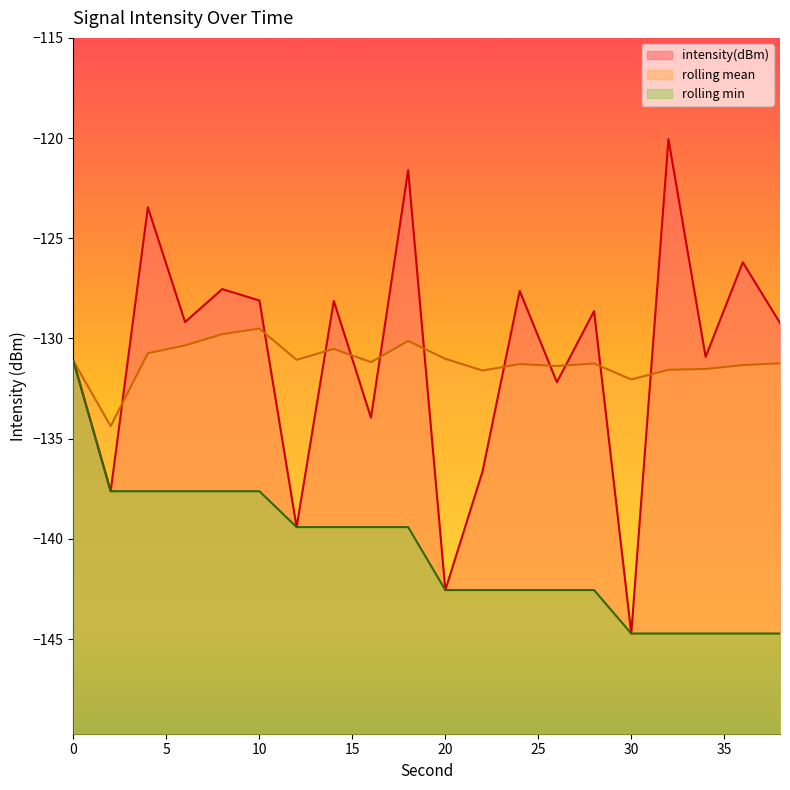

True or false: rolling_min and intensity(dBm) cross at least once.

False